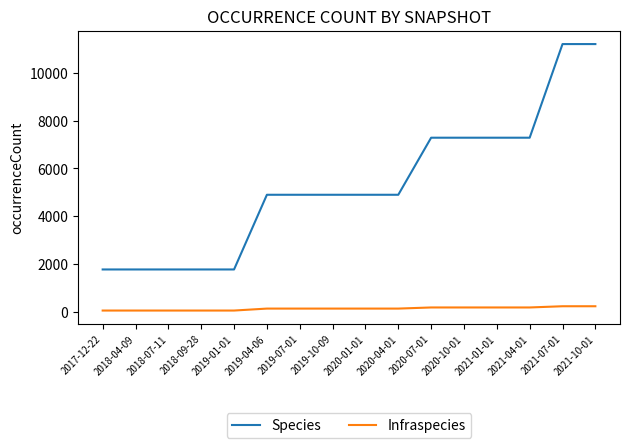

How many Species values are between 1771 and 7287?

14